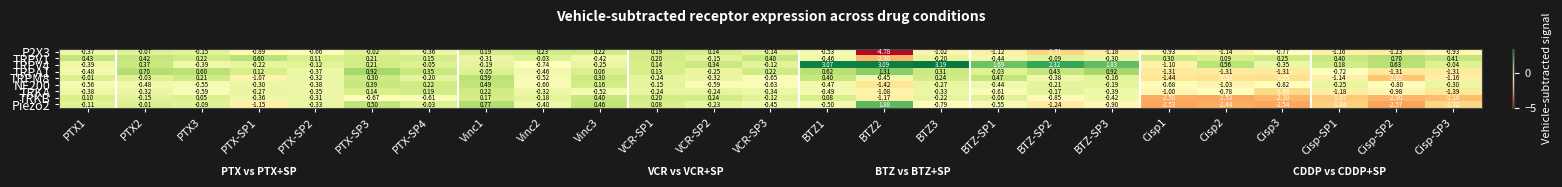

Count the number of data series in this chart.

9